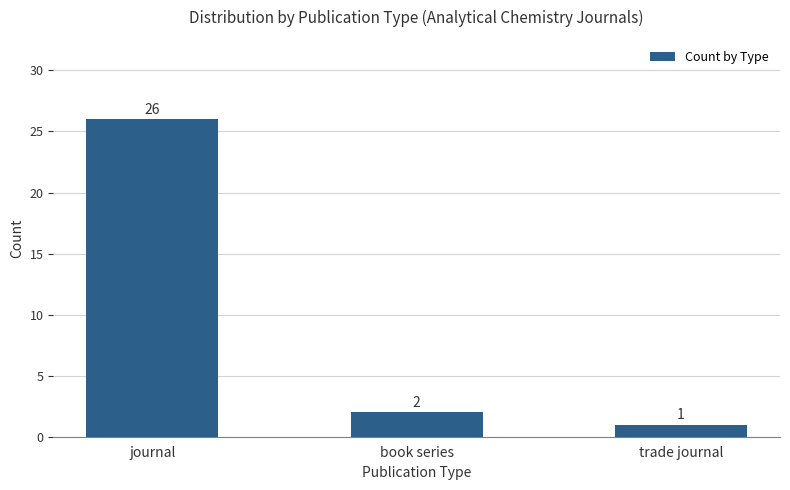

At which label is the value closest to 13?

book series